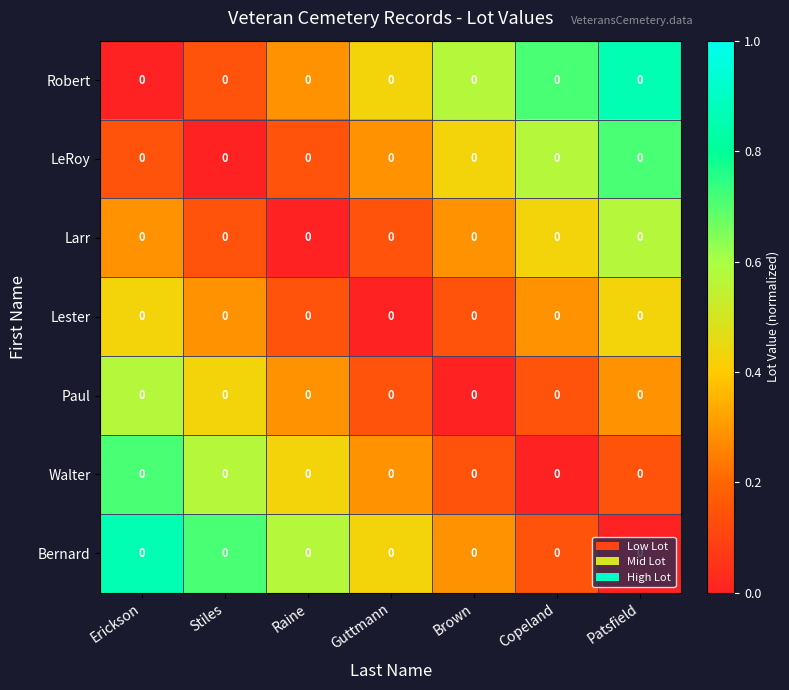

Count the Bernard values in the range 0 to 1.

7